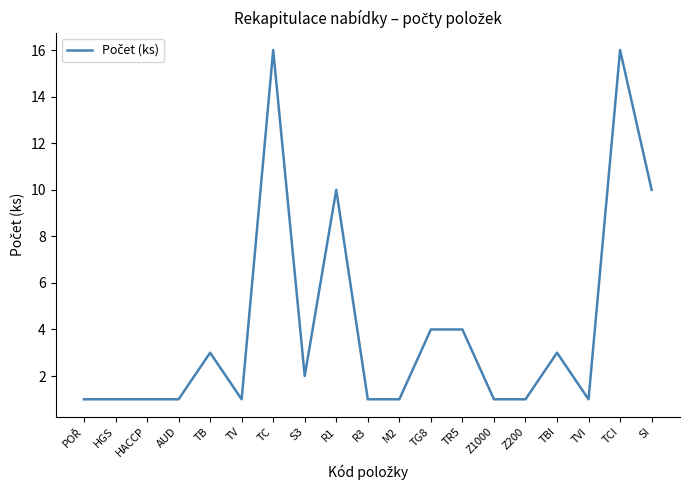

The value at SI is 14. True or false?

False